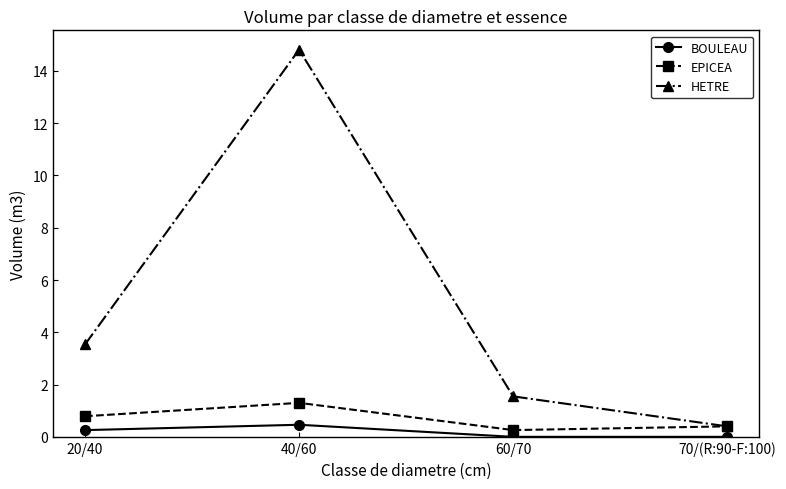

True or false: HETRE and BOULEAU cross at least once.

False